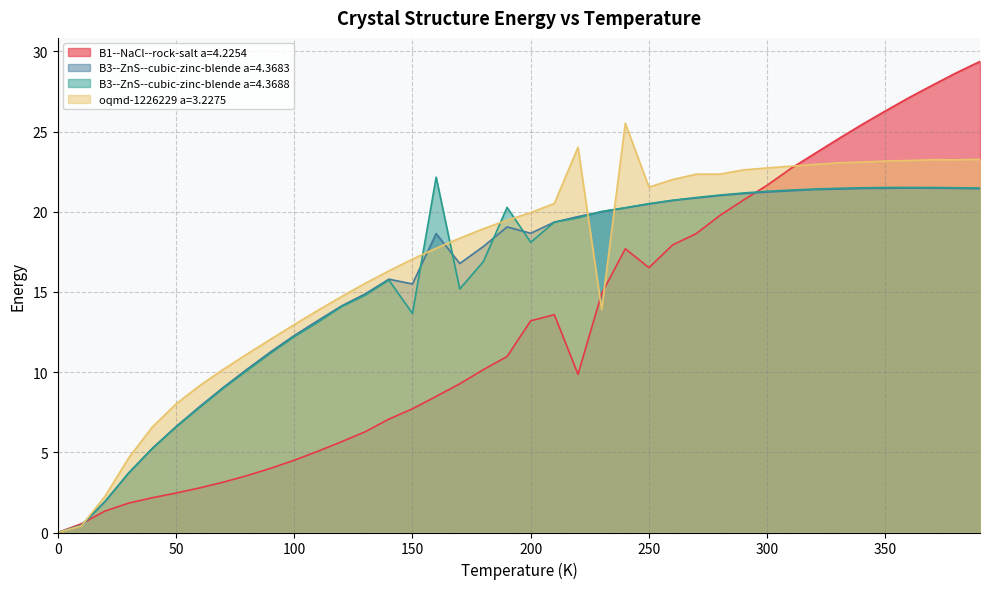

True or false: B1--NaCl--rock-salt a=4.2254 has a value of 13.2 at 200.

True